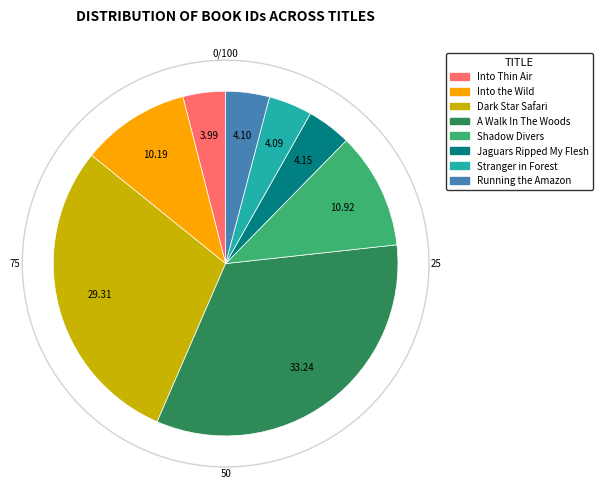

Which category has the biggest portion of the pie?

A Walk In The Woods